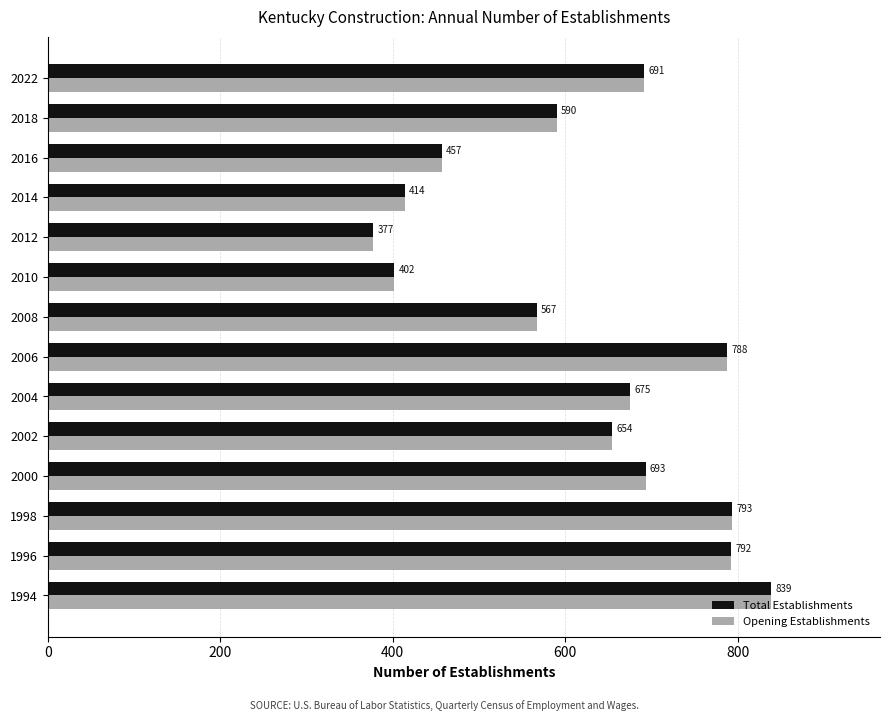

At which category is the sum across all series the highest?

1994